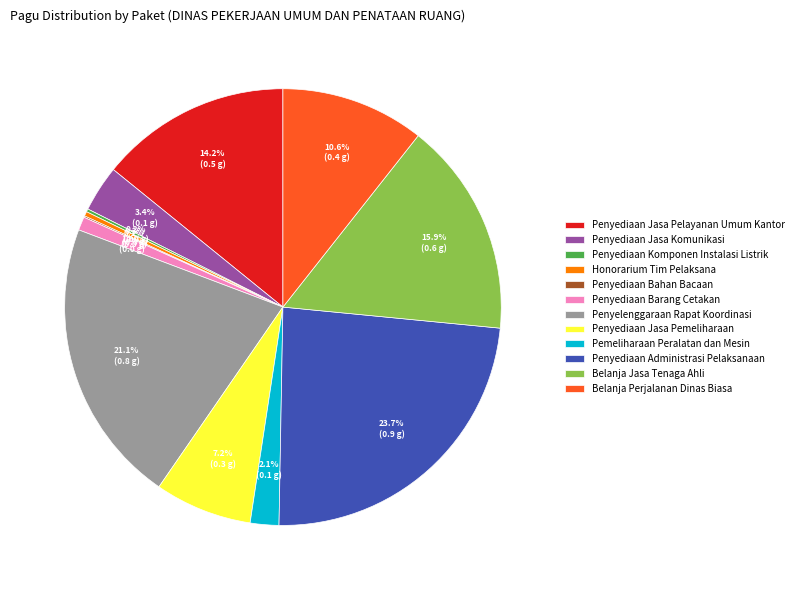

What percentage is NOT represented by Pemeliharaan Peralatan dan Mesin?

97.9%